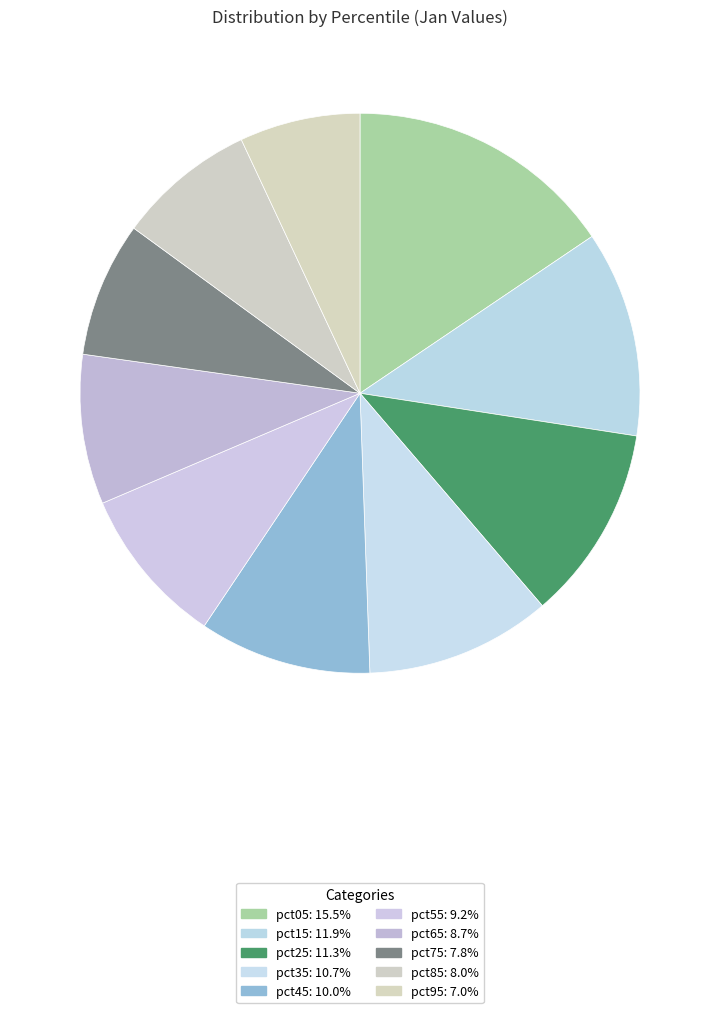

To the nearest percent, what is the difference between the pct15 and pct45 slice percentages?

2%